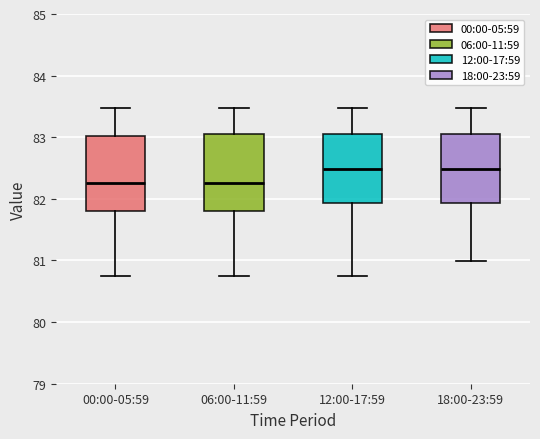

Reading left to right, transcribe this box plot: for each box, give where its median line is, the range the box spans, and where its two whiskers end, as read against the y-axis. The values are not printed on the chart, so give them approximately, as read against the axis.

00:00-05:59: median 82.3, box 81.8 to 83.0, whiskers 80.8 to 83.5
06:00-11:59: median 82.3, box 81.8 to 83.1, whiskers 80.8 to 83.5
12:00-17:59: median 82.5, box 81.9 to 83.1, whiskers 80.8 to 83.5
18:00-23:59: median 82.5, box 81.9 to 83.1, whiskers 81.0 to 83.5